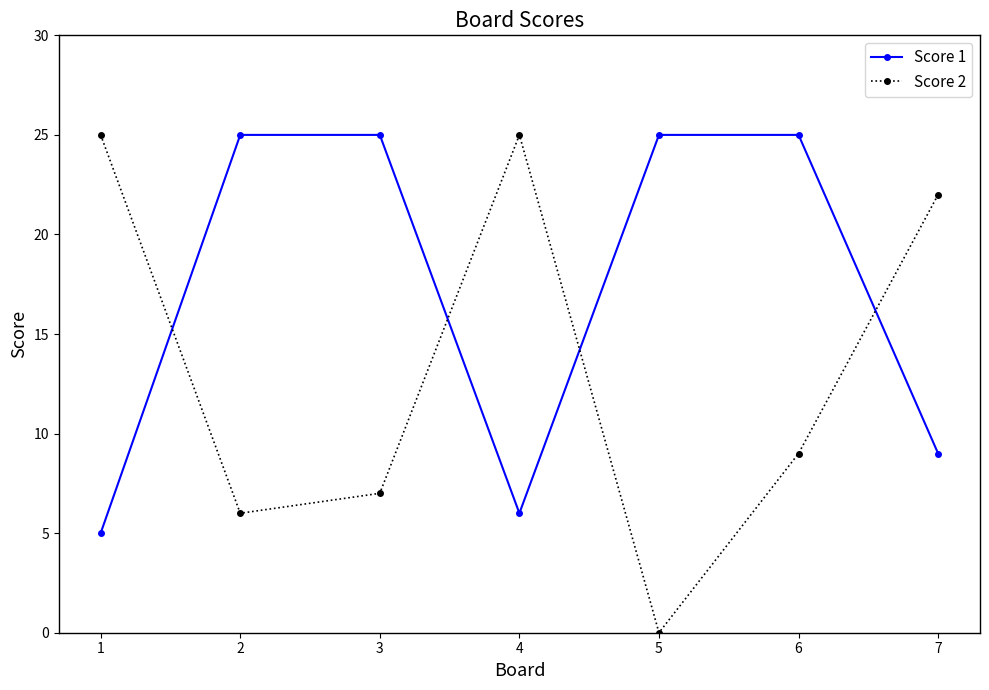

At which category is the sum across all series the highest?

6